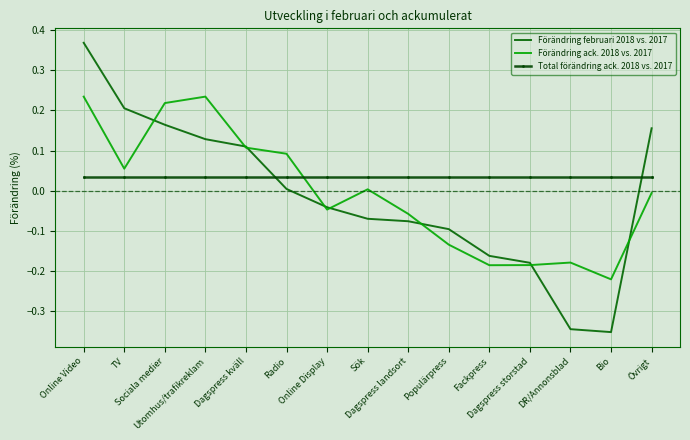

Which series has the largest total across all categories?

Total förändring ack. 2018 vs. 2017